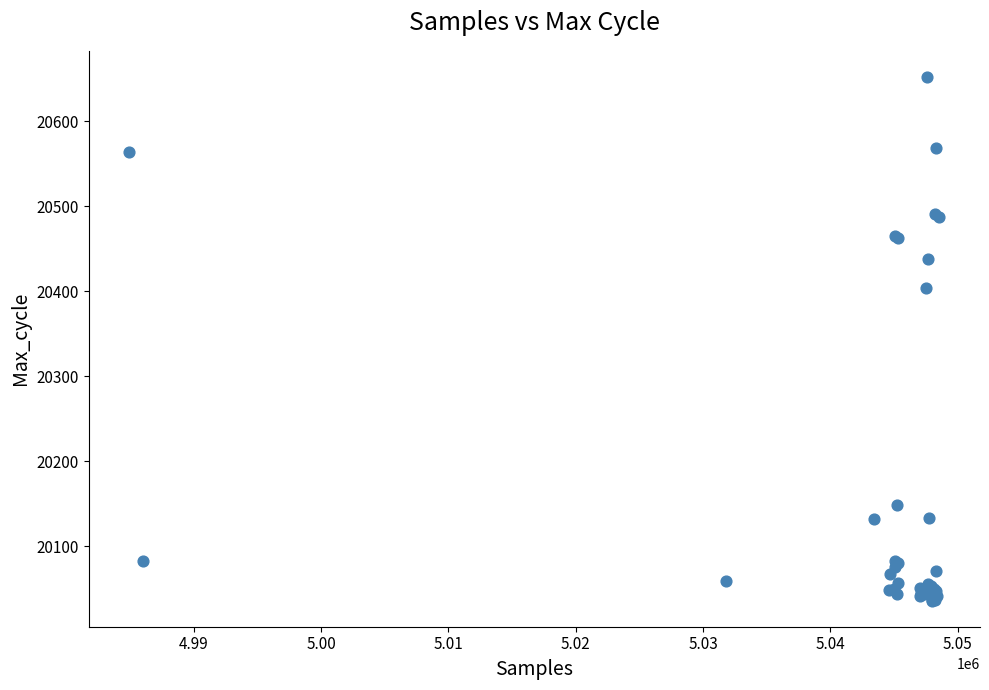

What Y value in the scatter plot is closest to 20344?

20404